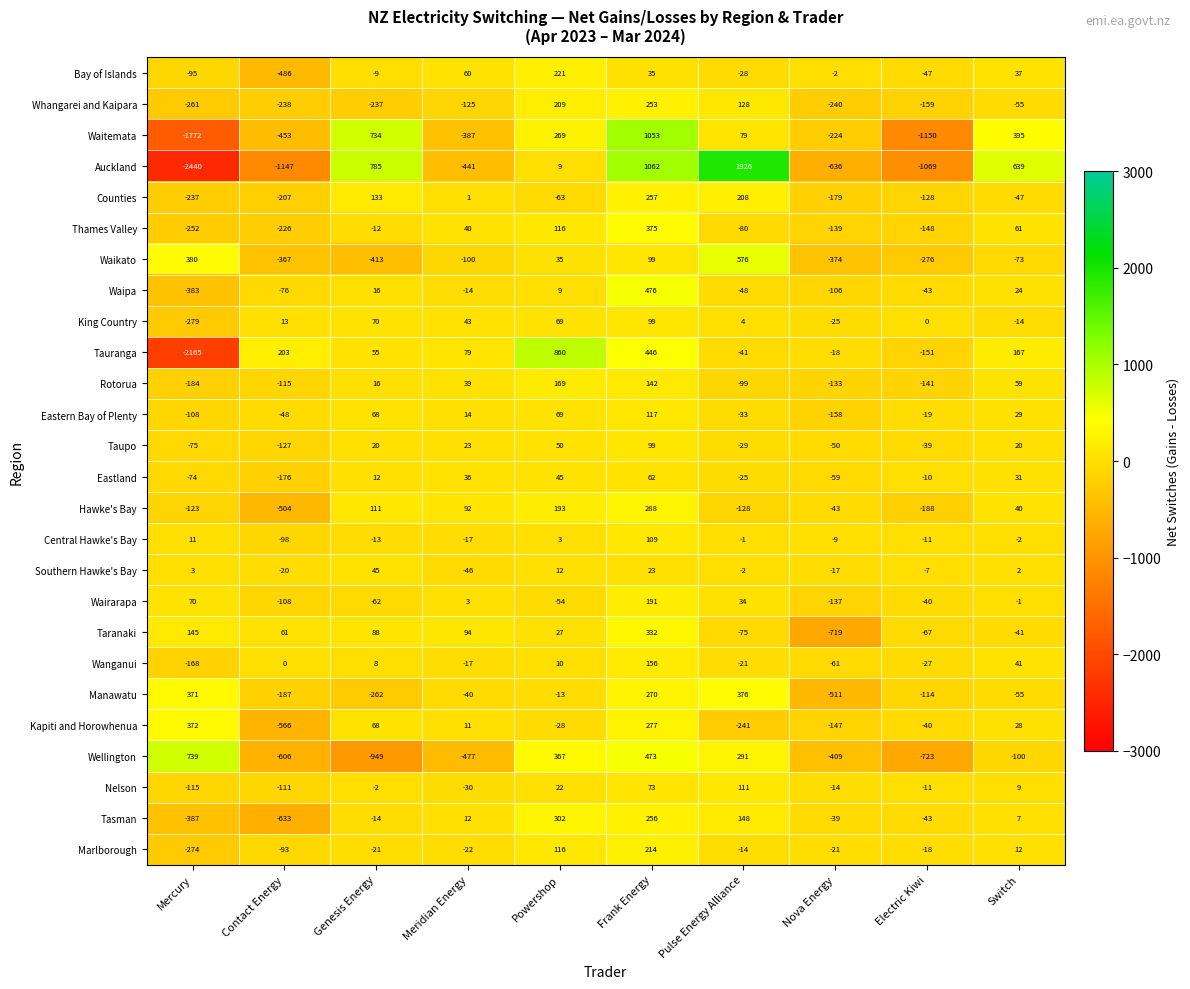

The value of Southern Hawke's Bay at Meridian Energy is -29. True or false?

False